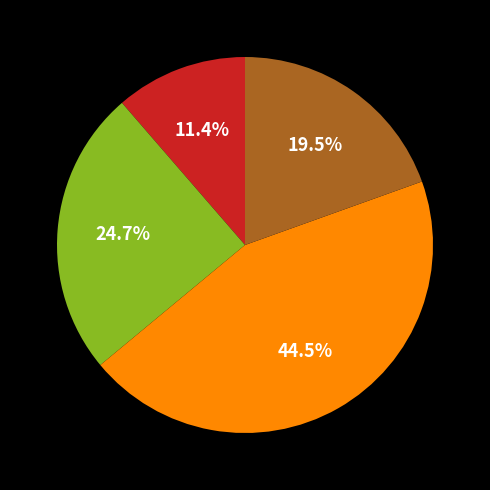

To the nearest percent, what is the difference between the largest and smallest slice percentages?

33%